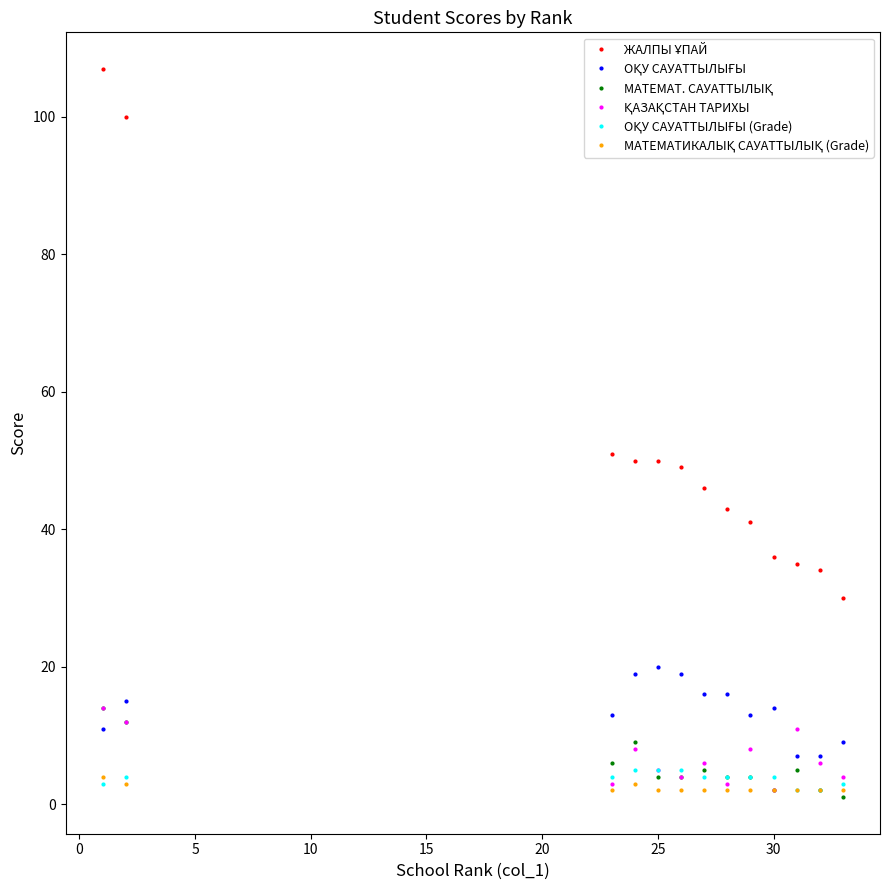

What is the maximum value shown in the chart?

107